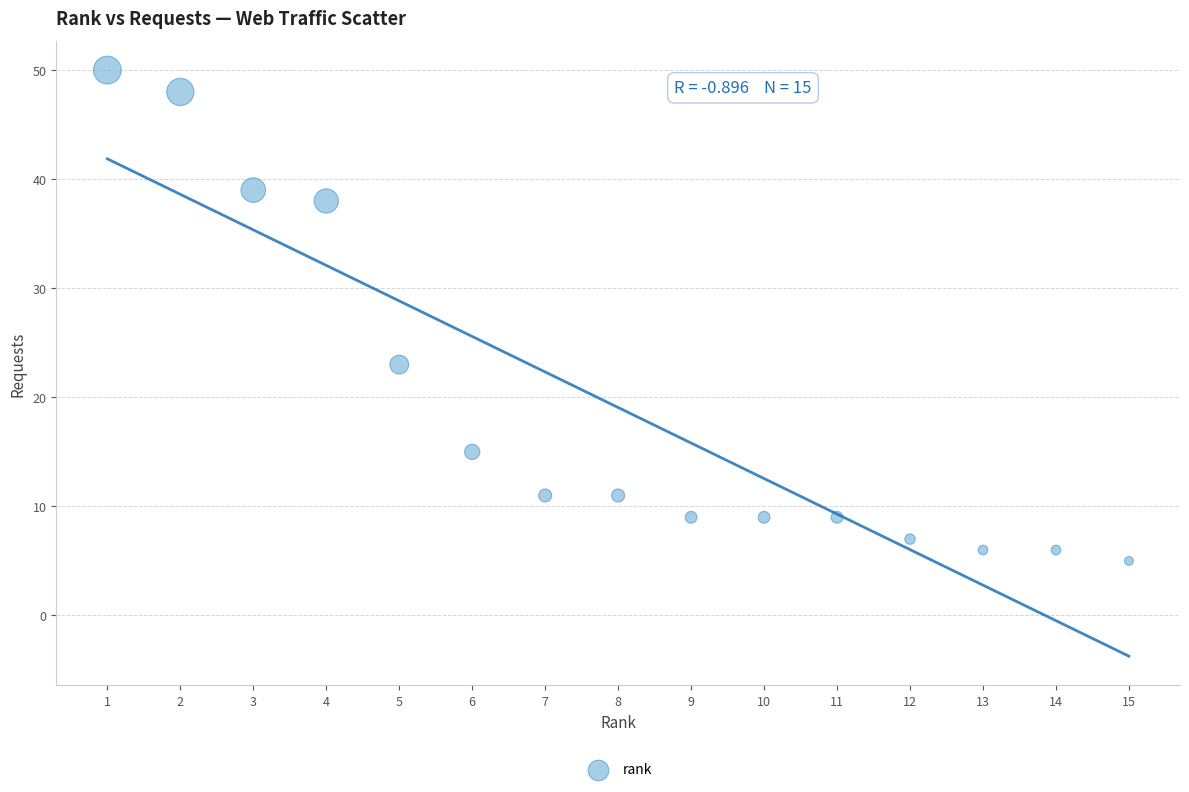

What is the range of Y values (max minus min)?

45